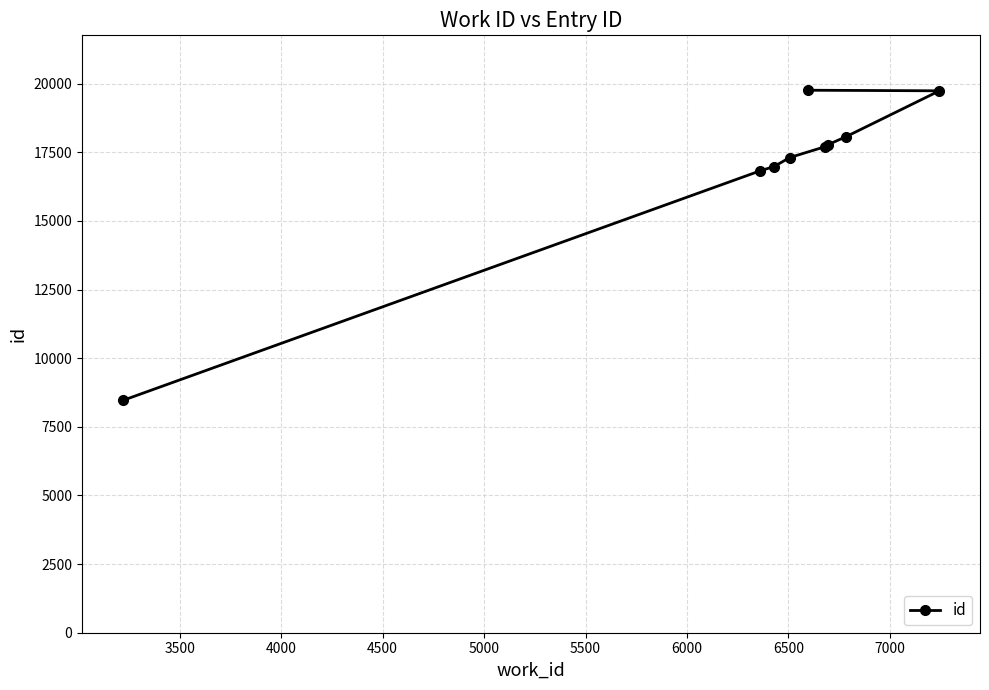

What is the average value?

16959